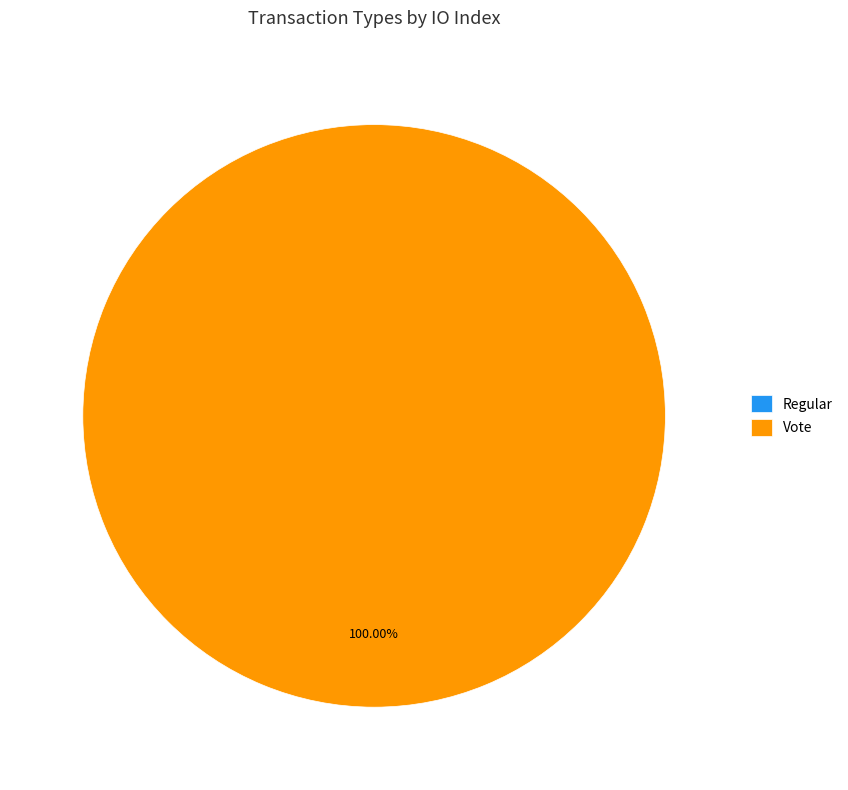

Count the number of slices in the pie.

2